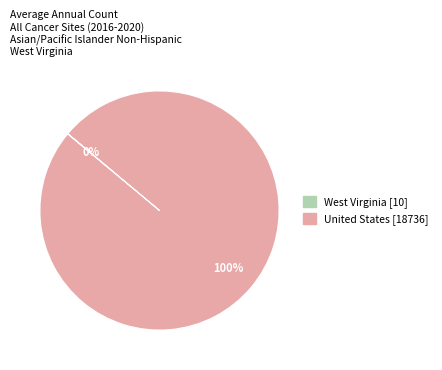

Which category accounts for the majority?

United States